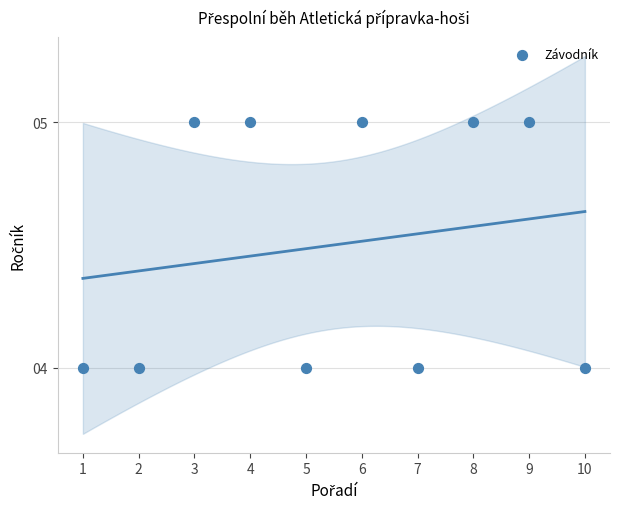

What is the average X value?

6